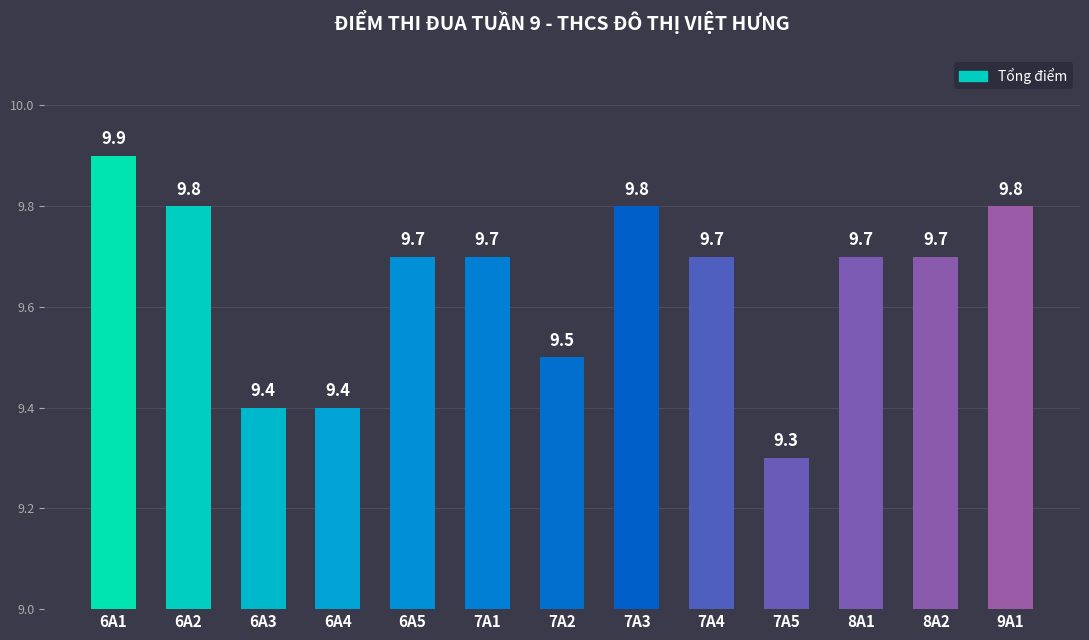

Where is the data nearest to the value 9?

7A5